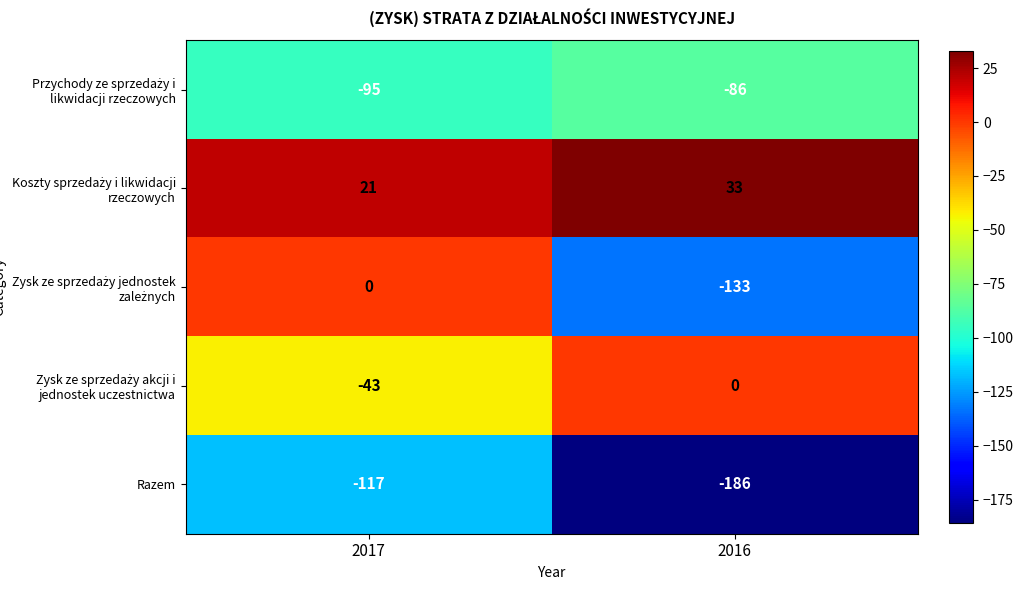

What value does the Razem series have at 2016, to the nearest 5?

-185